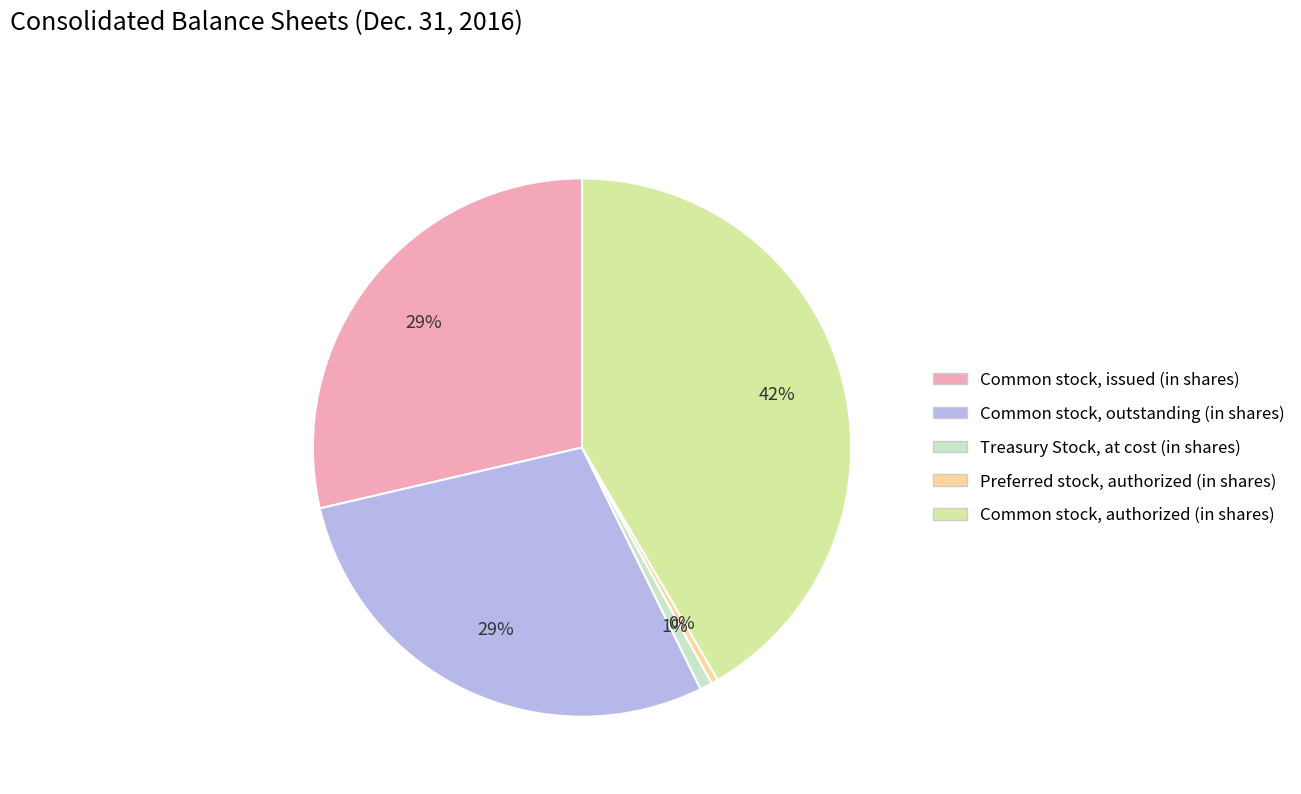

What is the largest slice in the pie chart?

Common stock, authorized (in shares)